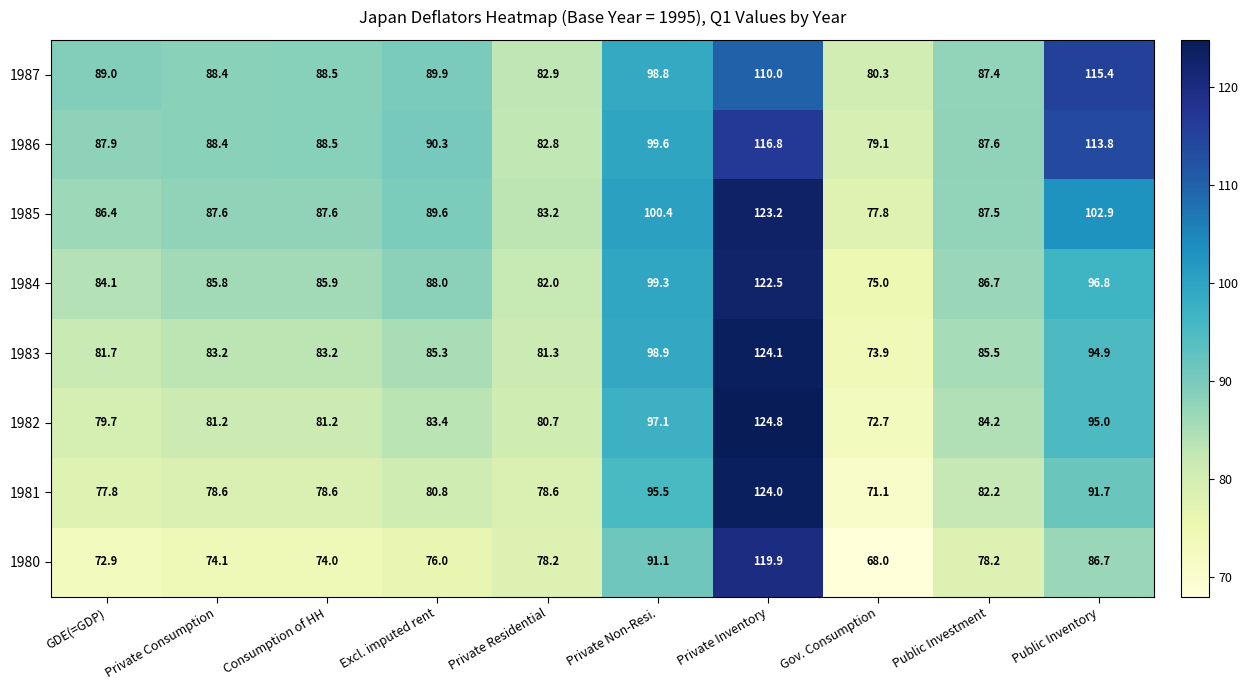

Rank the series by their maximum value, from lowest to highest.

1987, 1986, 1980, 1984, 1985, 1981, 1983, 1982